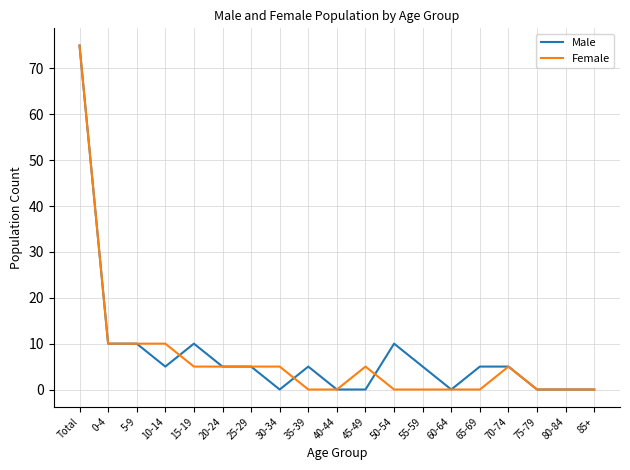

Is the value of Male at 55-59 greater than the value of Female at 50-54?

Yes